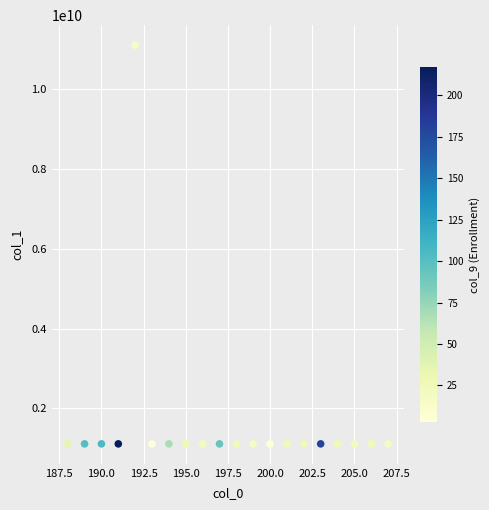

What is the range of Y values (max minus min)?

9990000706